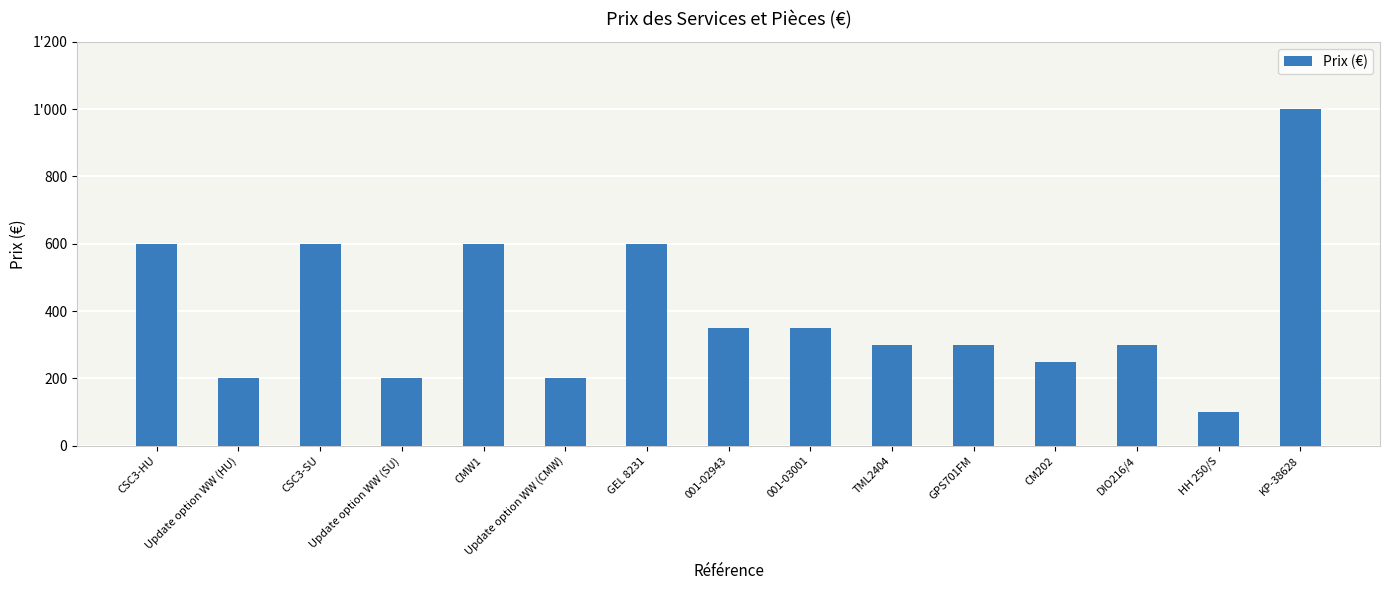

What is the greatest value displayed?

1000